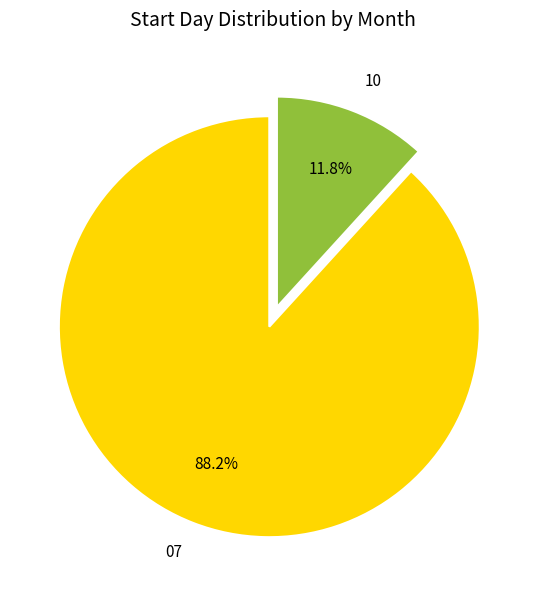

Is there any slice that represents more than half of the pie?

Yes